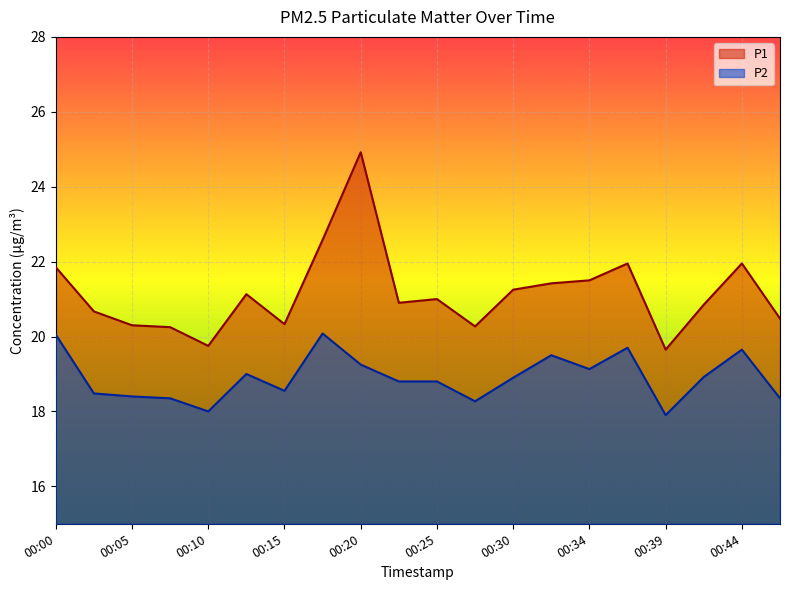

What is the value of the P1 point at the 2nd from the left?

20.7